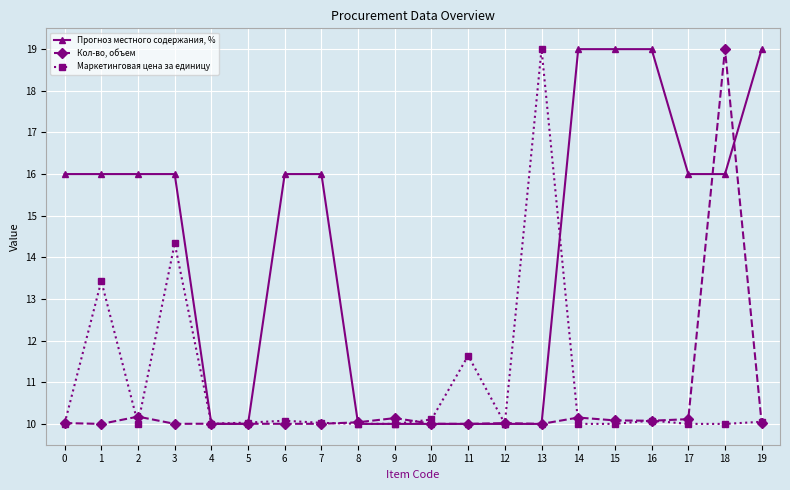

What is the difference between the highest and lowest values at 13?

9.0